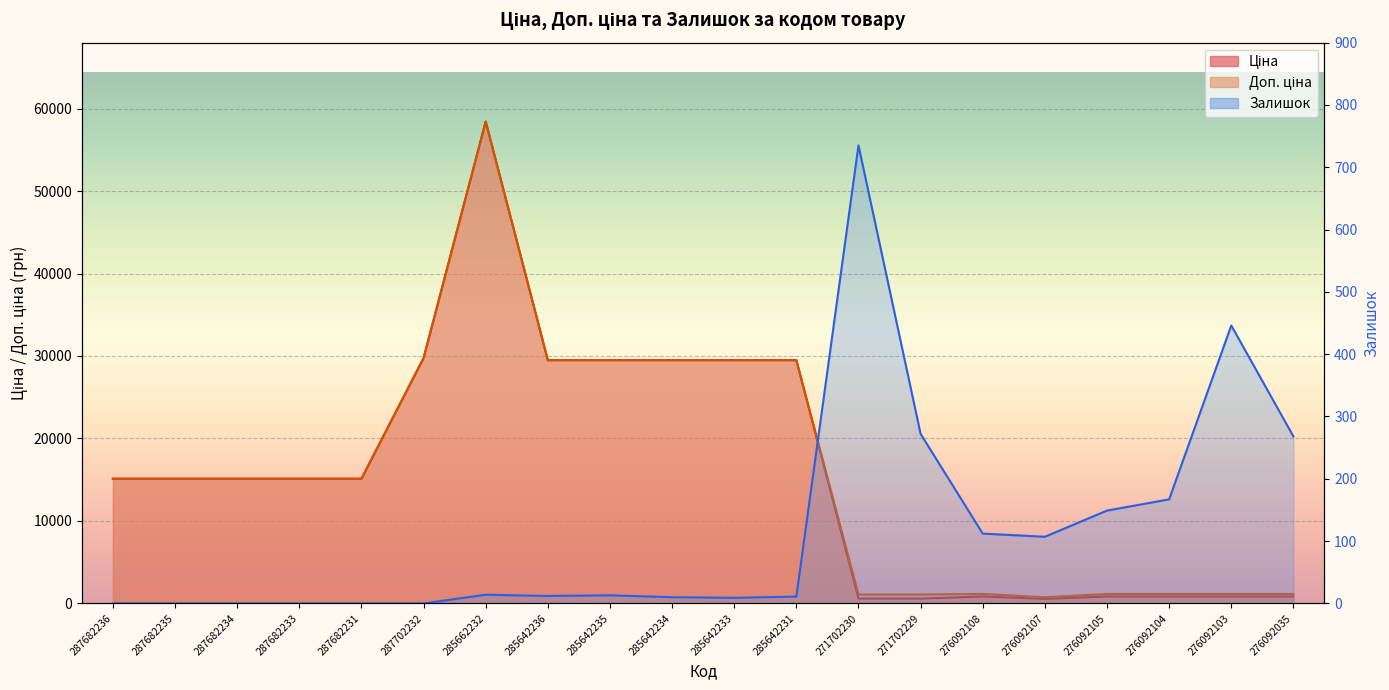

What is the greatest value displayed?

58426.5